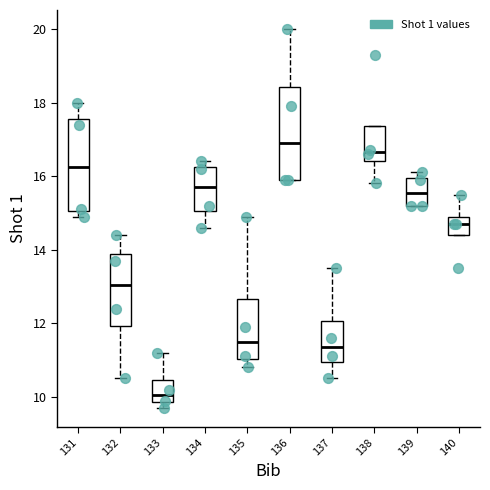

Reading left to right, read every box against the y-axis: the position of its median line, the range the box covers, and the ends of its whiskers. The values are not printed on the chart, so give them approximately, as read against the axis.

131: median 16.2, box 15.0 to 17.6, whiskers 15.0 (just below the box's lower edge) to 18.0
132: median 13.0, box 12.0 to 13.8, whiskers 10.6 to 14.4
133: median 10.0, box 9.8 to 10.4, whiskers 9.8 (just below the box's lower edge) to 11.2
134: median 15.8, box 15.0 to 16.2, whiskers 14.6 to 16.4
135: median 11.6, box 11.0 to 12.6, whiskers 10.8 to 15.0
136: median 17.0, box 16.0 to 18.4, whiskers 16.0 to 20.0
137: median 11.4, box 11.0 to 12.0, whiskers 10.6 to 13.6
138: median 16.6, box 16.4 to 17.4, whiskers 15.8 to 17.4
139: median 15.6, box 15.2 to 16.0, whiskers 15.2 to 16.2
140: median 14.8, box 14.4 to 15.0, whiskers 14.4 to 15.6